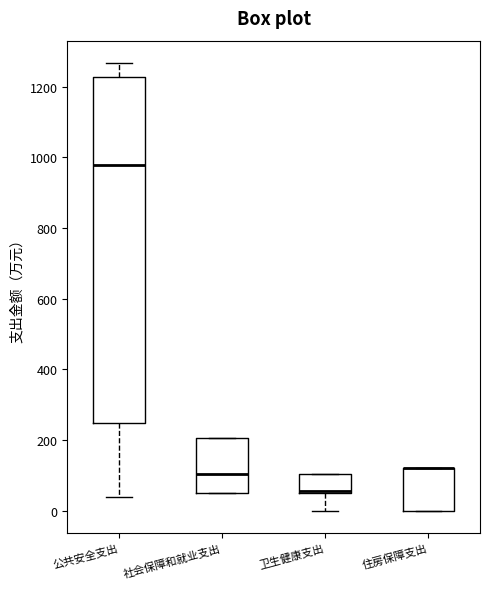

Which box is the tallest, from its lower edge to its upper edge?

公共安全支出